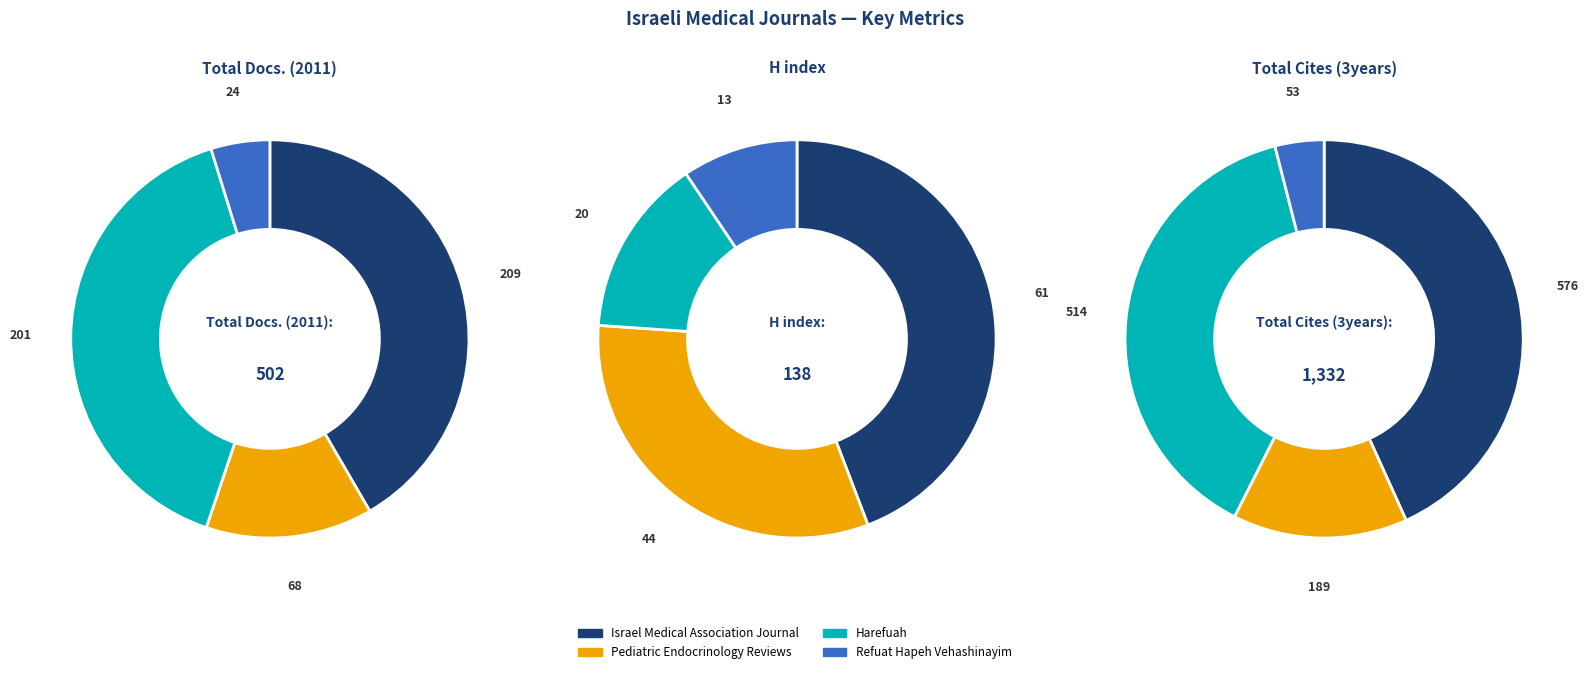

What percentage is the Israel Medical Association Journal slice, to the nearest percent?

44%